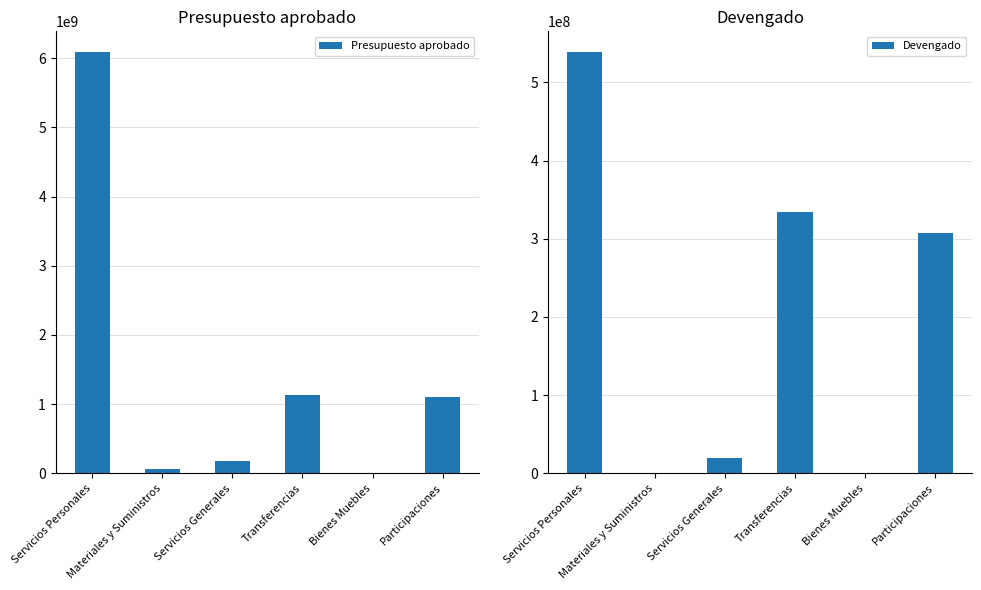

List the series in order of their peak value, lowest first.

Devengado, Presupuesto aprobado